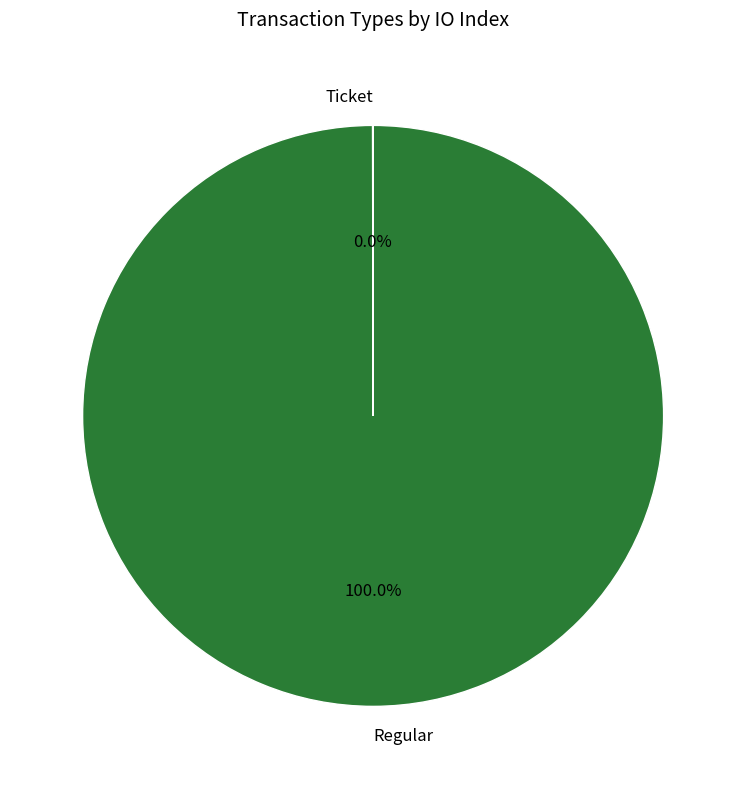

Which slice represents more than half of the pie?

Regular